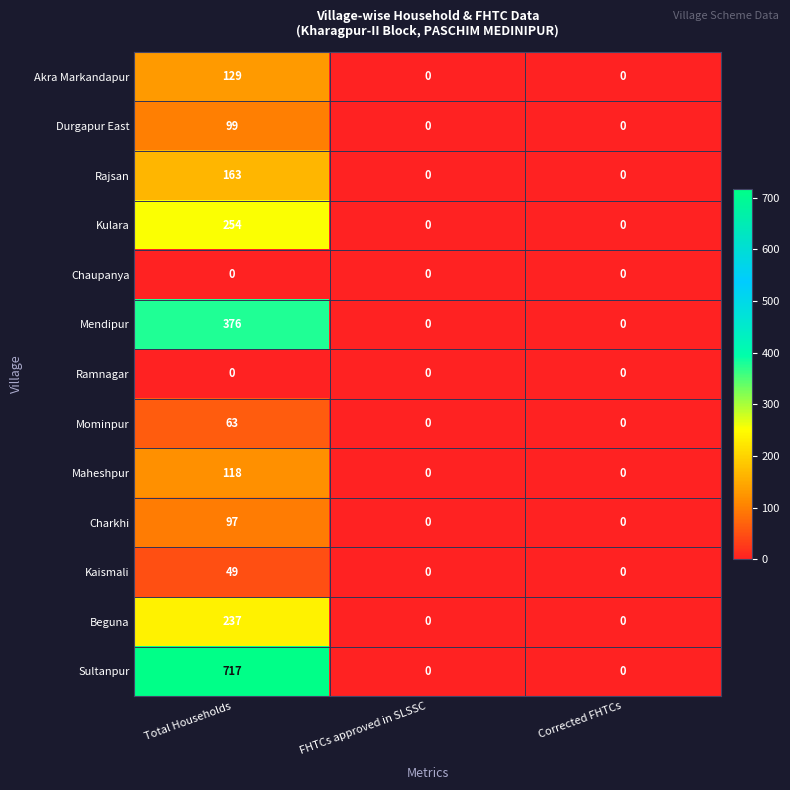

What is the average value of the Mominpur series?

21